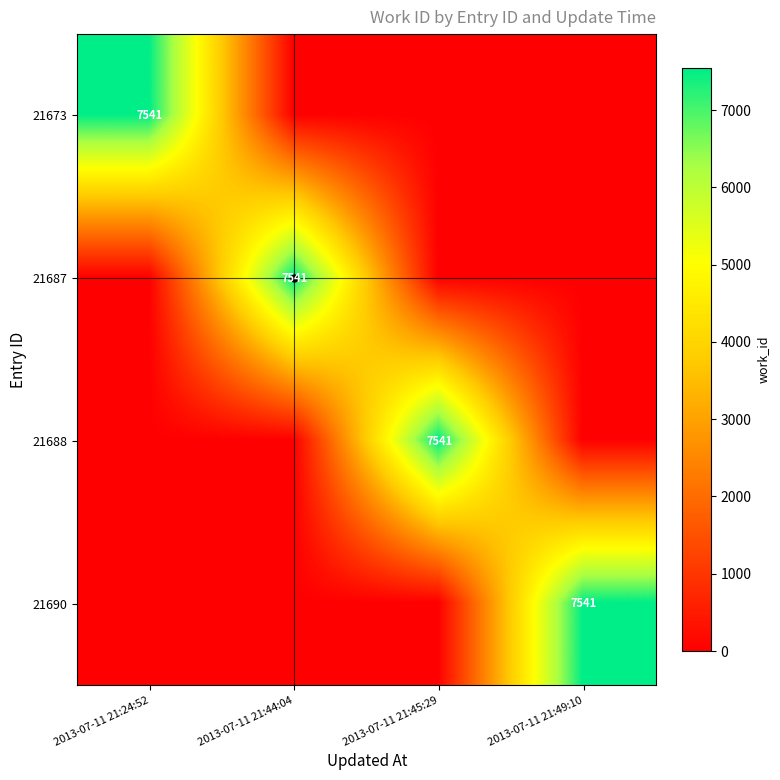

How many distinct data groups are displayed?

4